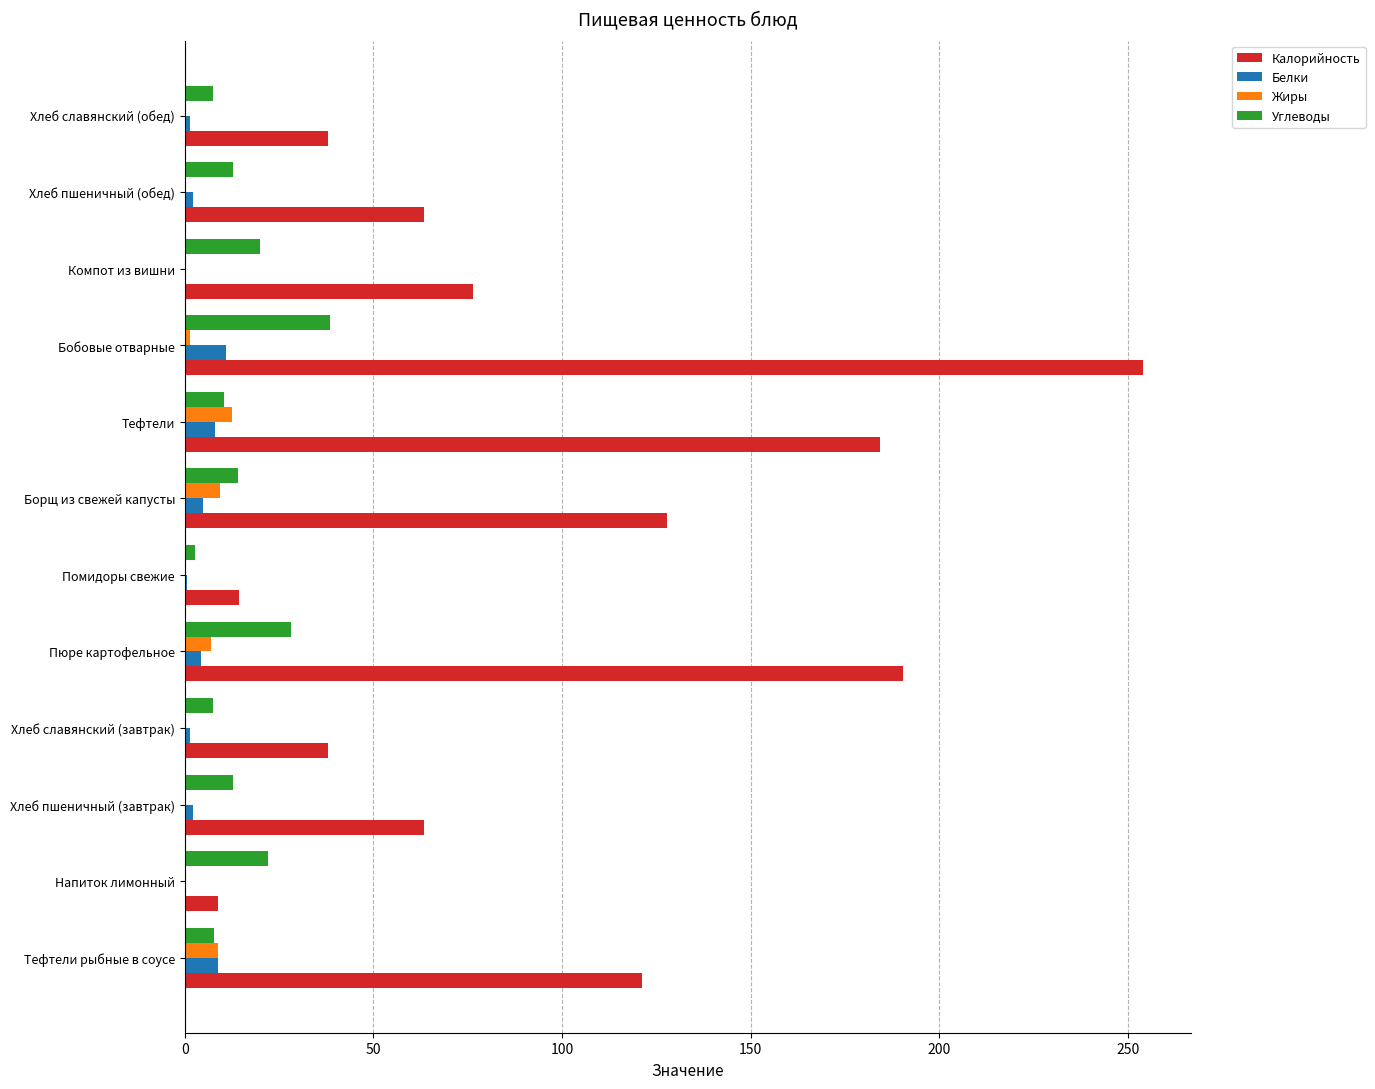

Where is Калорийность nearest to the value 131?

Борщ из свежей капусты